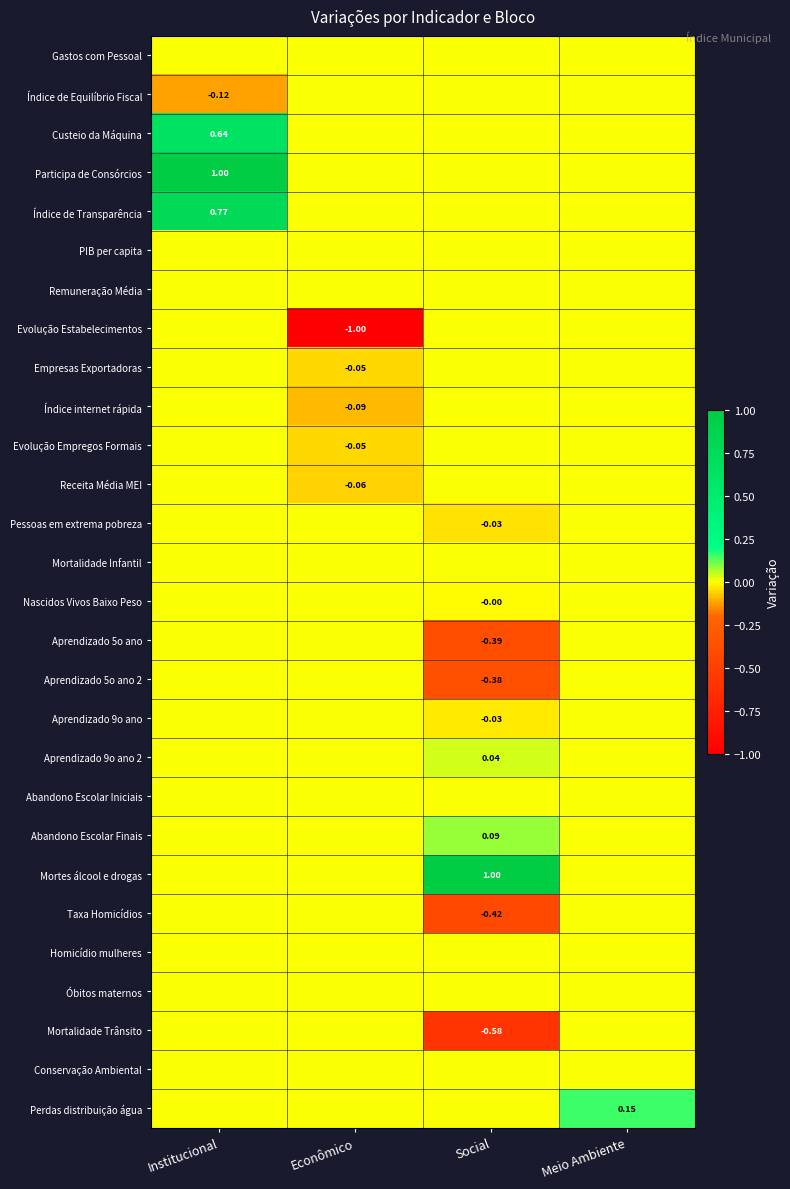

True or false: Mortes álcool e drogas has a value of -0.4 at Econômico.

False